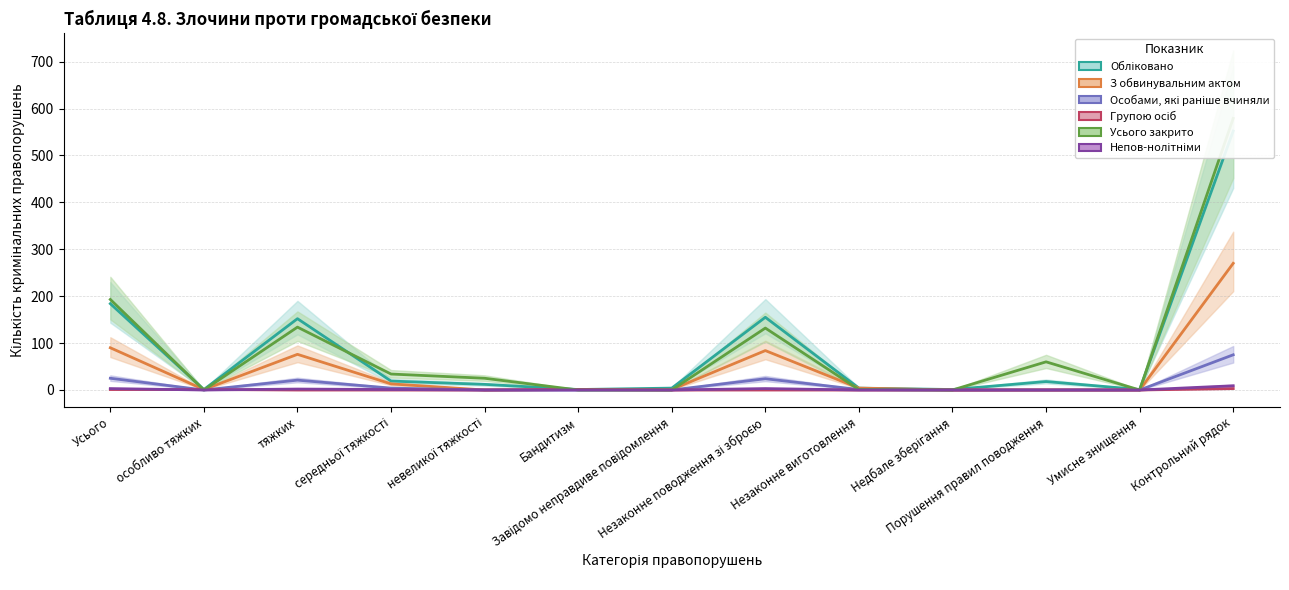

Reading left to right, what are all the values shown in this chart?

Обліковано: Усього=184	особливо тяжких=1	тяжких=152	середньої тяжкості=19	невеликої тяжкості=12	Бандитизм=1	Завідомо неправдиве повідомлення=4	Незаконне поводження зі зброєю=155	Незаконне виготовлення=4	Недбале зберігання=1	Порушення правил поводження=18	Умисне знищення=1	Контрольний рядок=552
З обвинувальним актом: Усього=90	особливо тяжких=1	тяжких=76	середньої тяжкості=13	невеликої тяжкості=0	Бандитизм=1	Завідомо неправдиве повідомлення=1	Незаконне поводження зі зброєю=84	Незаконне виготовлення=4	Недбале зберігання=0	Порушення правил поводження=0	Умисне знищення=0	Контрольний рядок=270
Особами, які раніше вчиняли: Усього=25	особливо тяжких=0	тяжких=21	середньої тяжкості=4	невеликої тяжкості=0	Бандитизм=0	Завідомо неправдиве повідомлення=0	Незаконне поводження зі зброєю=24	Незаконне виготовлення=1	Недбале зберігання=0	Порушення правил поводження=0	Умисне знищення=0	Контрольний рядок=75
Групою осіб: Усього=1	особливо тяжких=1	тяжких=0	середньої тяжкості=0	невеликої тяжкості=0	Бандитизм=1	Завідомо неправдиве повідомлення=0	Незаконне поводження зі зброєю=0	Незаконне виготовлення=0	Недбале зберігання=0	Порушення правил поводження=0	Умисне знищення=0	Контрольний рядок=3
Усього закрито: Усього=193	особливо тяжких=0	тяжких=134	середньої тяжкості=34	невеликої тяжкості=25	Бандитизм=0	Завідомо неправдиве повідомлення=0	Незаконне поводження зі зброєю=132	Незаконне виготовлення=1	Недбале зберігання=0	Порушення правил поводження=60	Умисне знищення=0	Контрольний рядок=579
Непов-нолітніми: Усього=3	особливо тяжких=0	тяжких=2	середньої тяжкості=1	невеликої тяжкості=0	Бандитизм=0	Завідомо неправдиве повідомлення=0	Незаконне поводження зі зброєю=3	Незаконне виготовлення=0	Недбале зберігання=0	Порушення правил поводження=0	Умисне знищення=0	Контрольний рядок=9